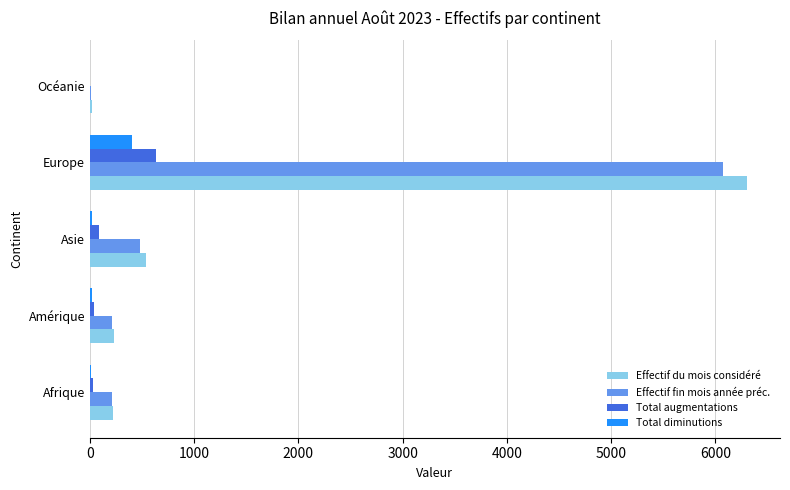

What is the greatest value displayed?

6305